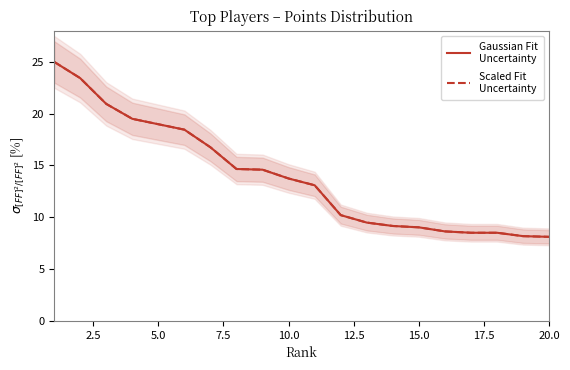

Reading right to left, what are all the values shown in this chart?

Gaussian Fit
Uncertainty: 8.1	8.2	8.5	8.5	8.6	9.0	9.2	9.5	10.2	13.1	13.7	14.6	14.7	16.8	18.5	19.0	19.5	20.9	23.4	25.0
Scaled Fit
Uncertainty: 8.1	8.2	8.5	8.5	8.6	9.0	9.2	9.5	10.2	13.1	13.7	14.6	14.7	16.8	18.5	19.0	19.5	20.9	23.4	25.0